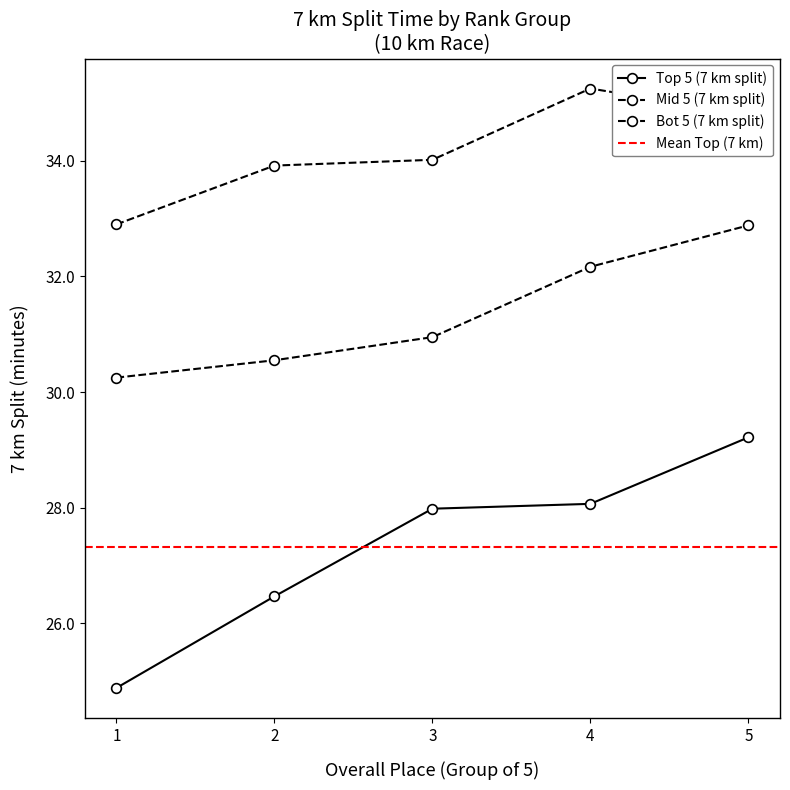

What is the minimum value for Top 5 (7km, min)?

24.9